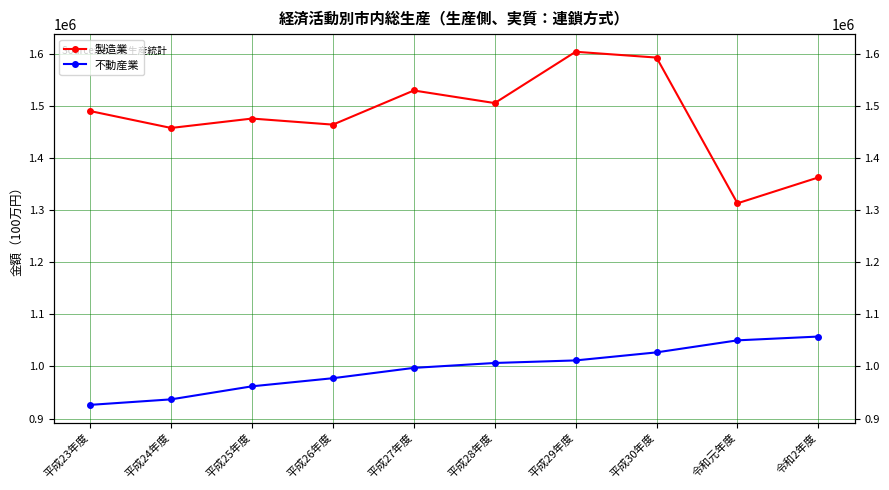

True or false: 製造業 has a value of 1489789 at 平成23年度.

True